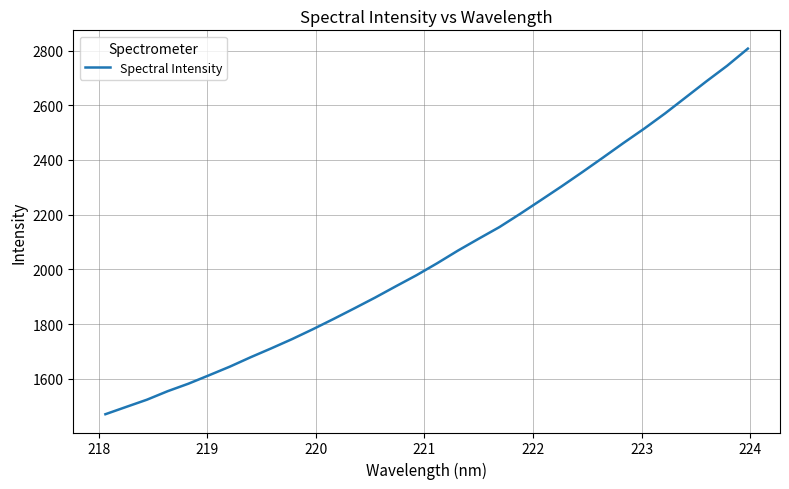

What is the difference between the maximum and minimum values?

1336.6